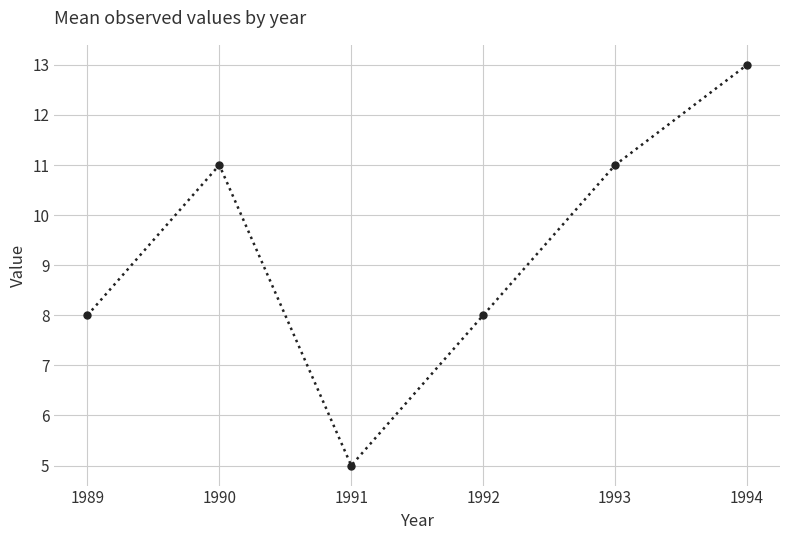

At which category does the data reach its first local valley?

1991